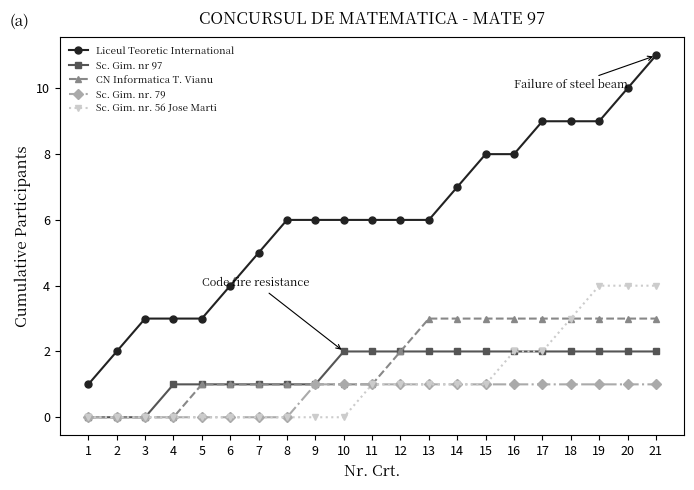

Which series has the largest range (max minus min)?

Liceul Teoretic International